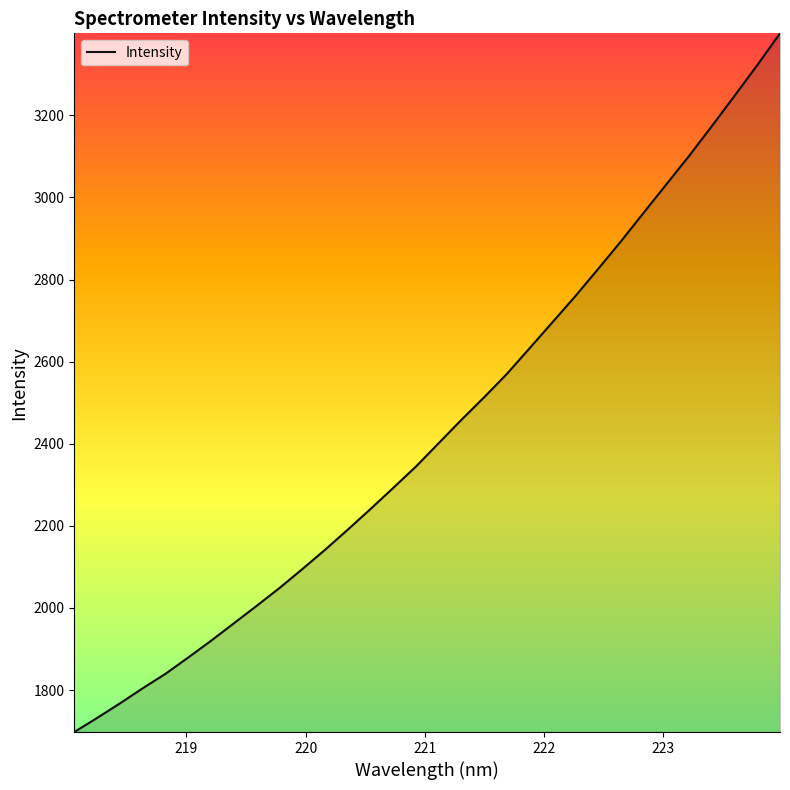

What is the difference between the second highest and second lowest values?

1590.5